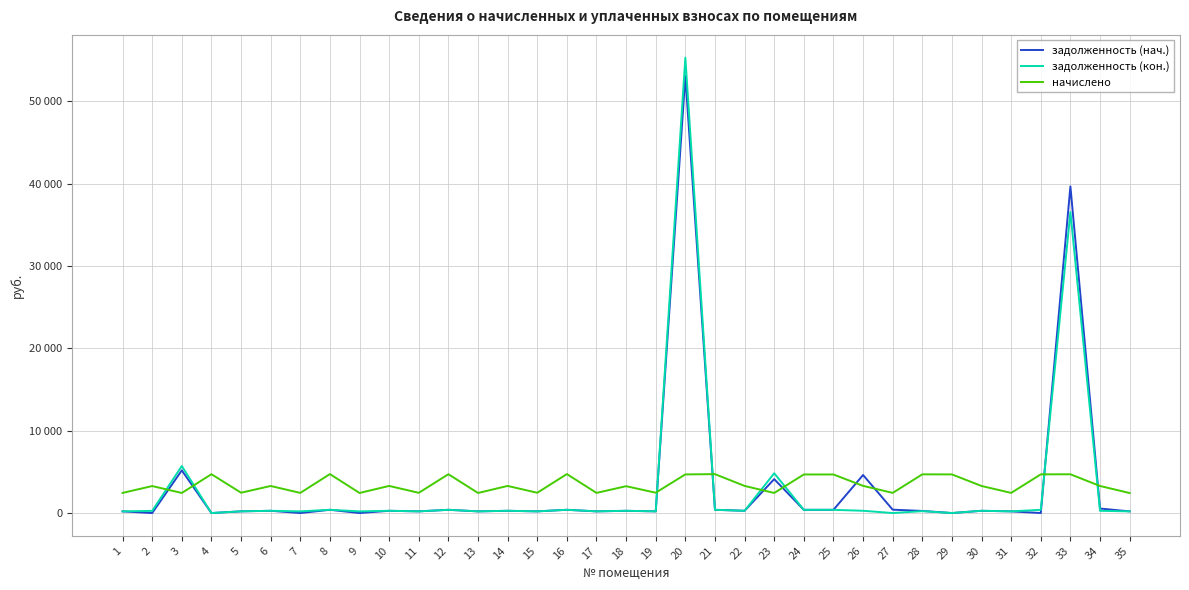

What is the sum of all задолженность (нач.) values?

113671.8